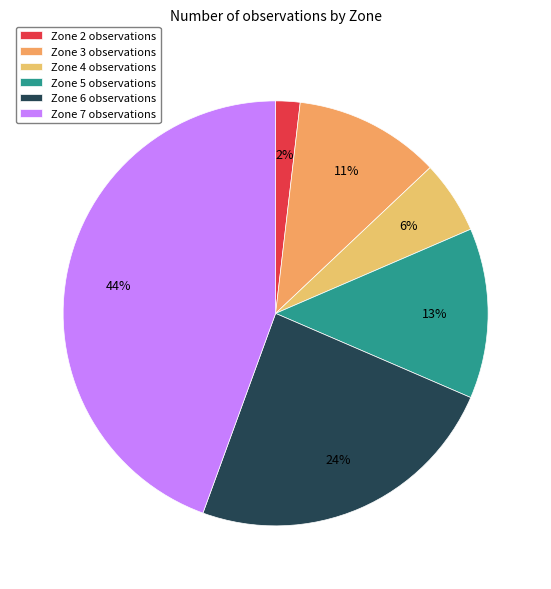

The Zone 5 slice represents 13% of the pie. True or false?

True